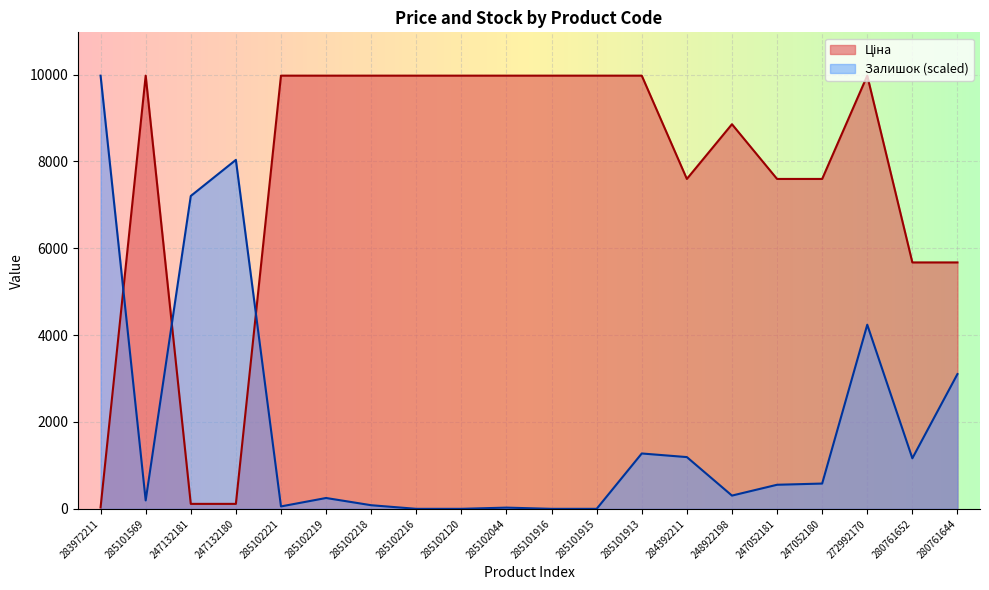

Which series has the largest total across all categories?

Ціна